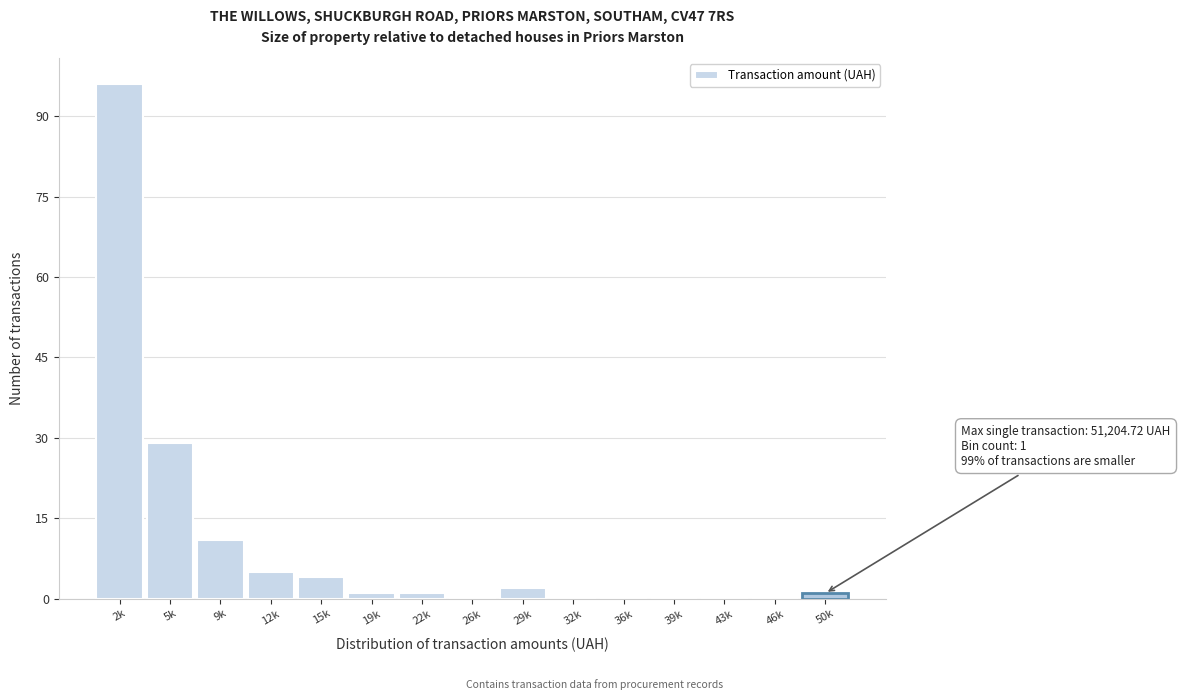

Reading left to right, extract all data points from this chart.

2k=96	5k=29	9k=11	12k=5	15k=4	19k=1	22k=1	26k=0	29k=2	32k=0	36k=0	39k=0	43k=0	46k=0	50k=1